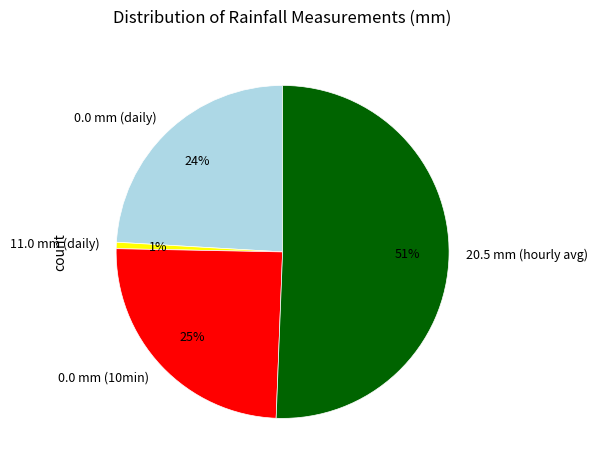

To the nearest percent, what is the average slice percentage?

25%